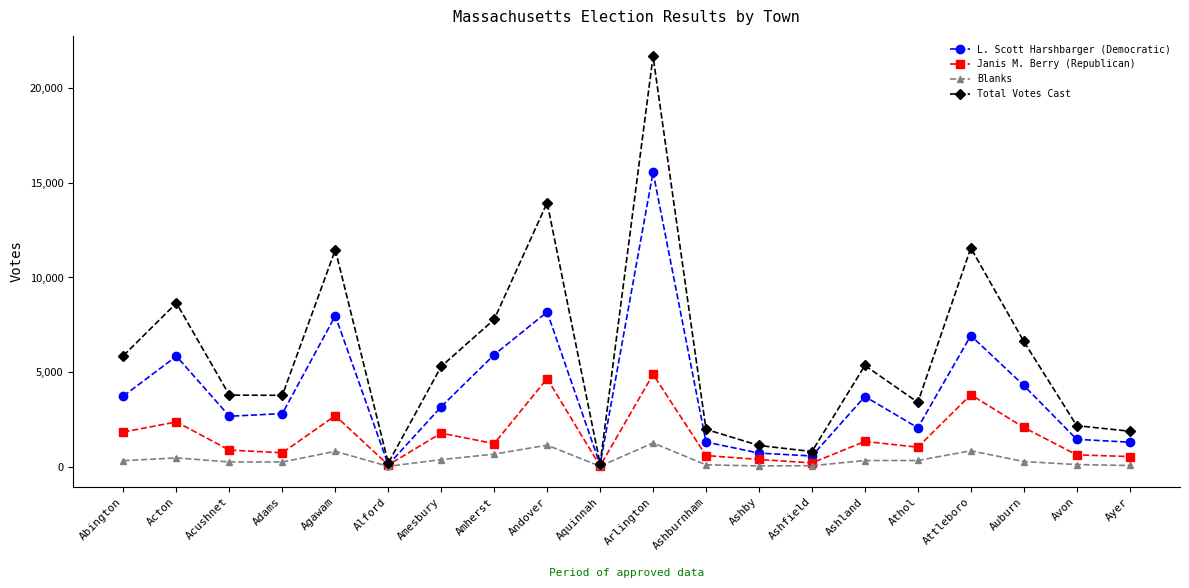

Which series has the widest spread of values?

Total Votes Cast